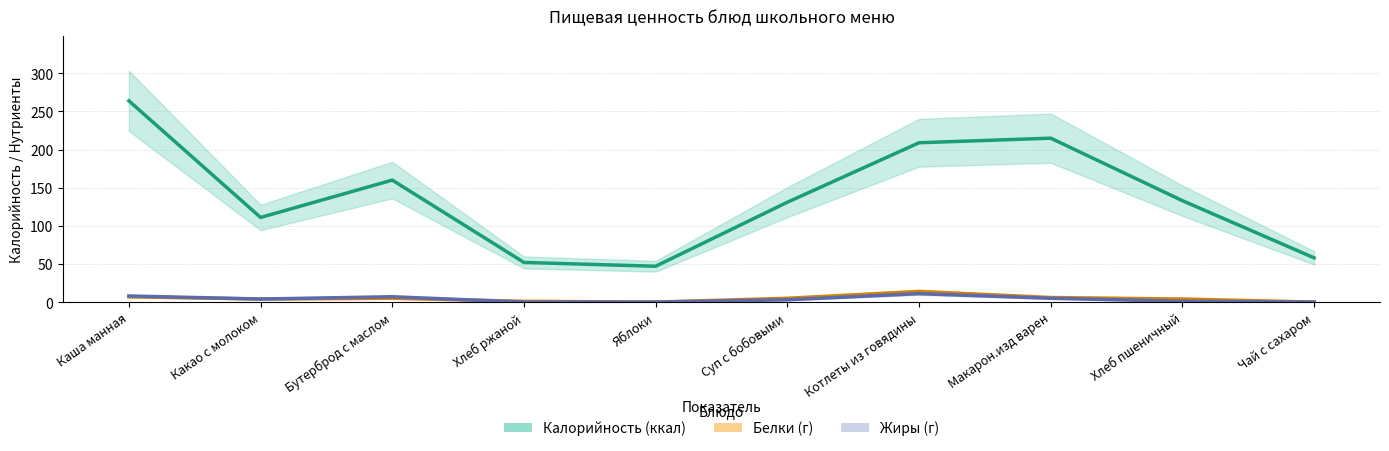

What is the difference between the Калорийность (ккал) values at Бутерброд с маслом and Котлеты из говядины?

49